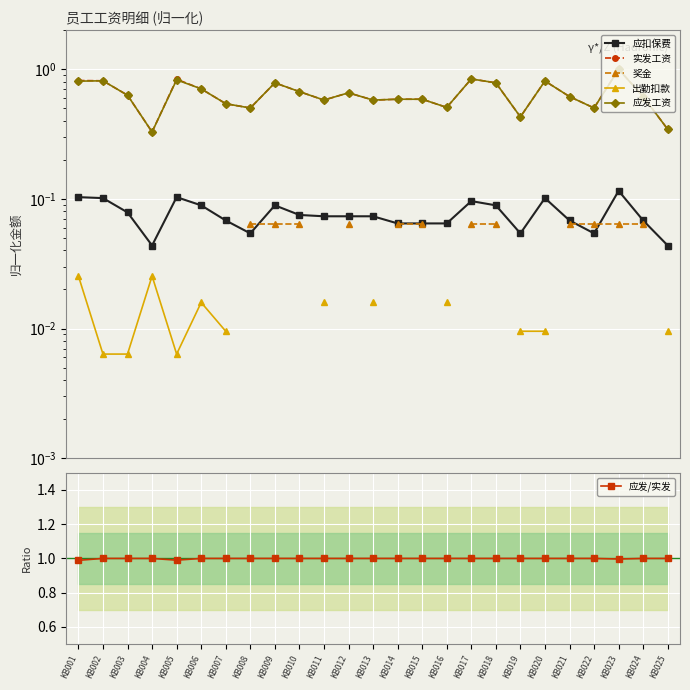

Count the number of categories in the chart.

25